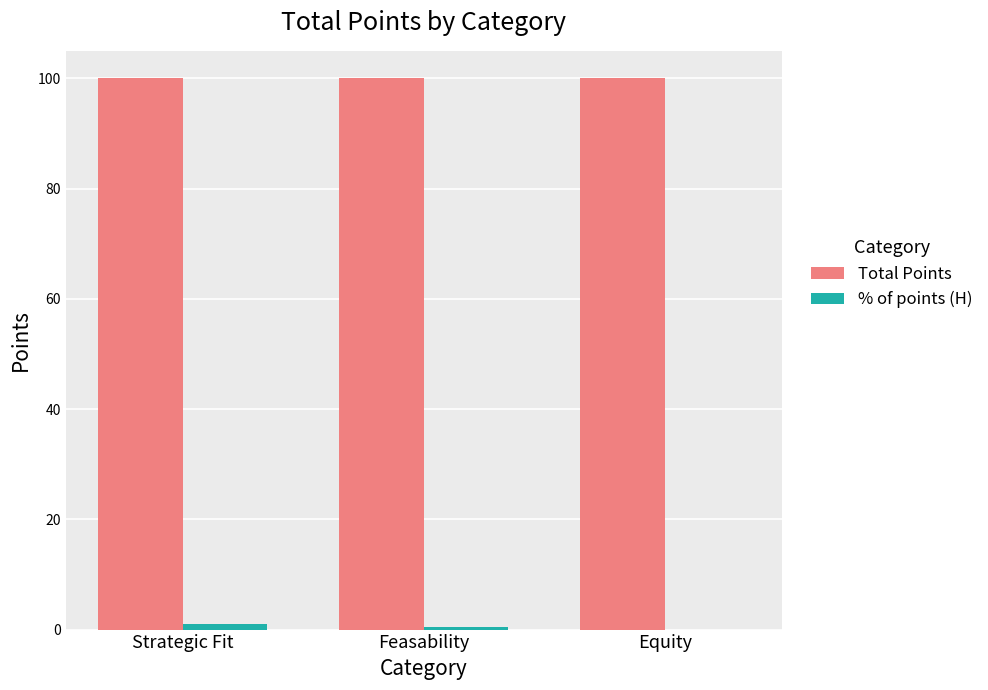

Which series has the largest total across all categories?

Total Points